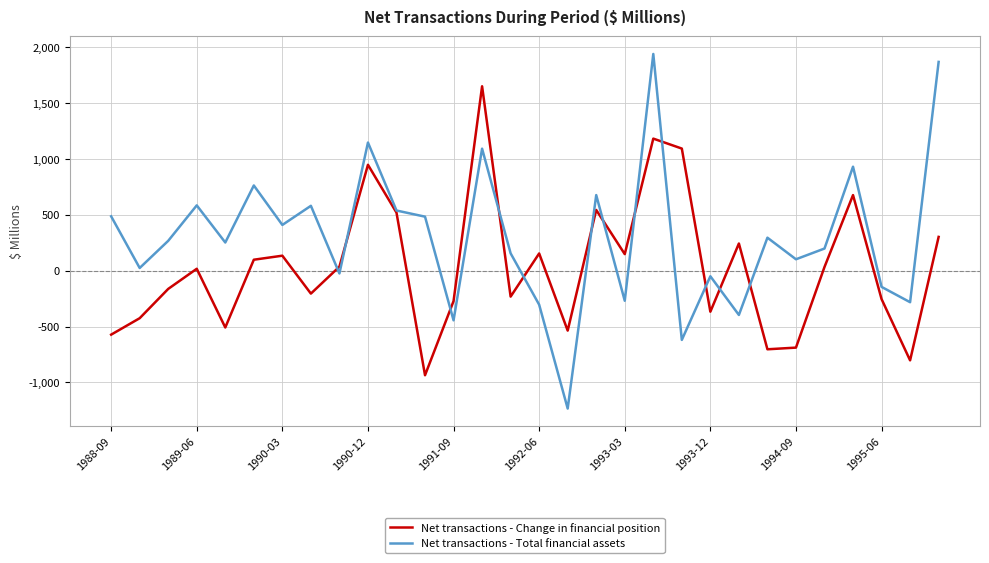

Rank the series by their maximum value, from highest to lowest.

Net transactions - Total financial assets, Net transactions - Change in financial position